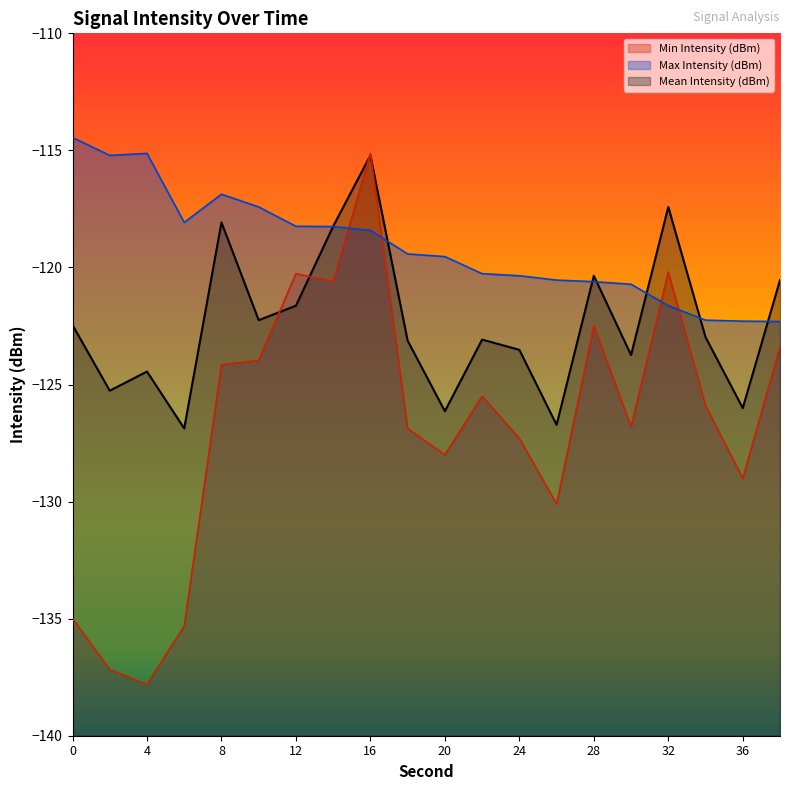

True or false: Max Intensity (dBm) has more than 0 points higher than both neighbors.

True